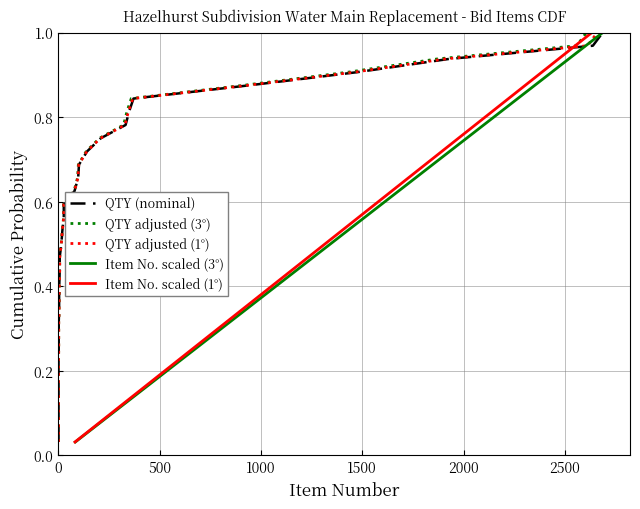

Which series has the largest total across all categories?

QTY (nominal)